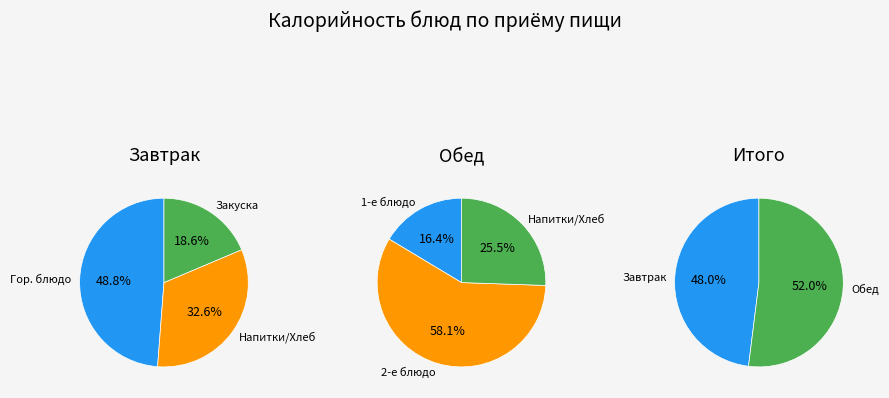

Is Хлеб фирменный (завтрак) the majority of the pie?

No